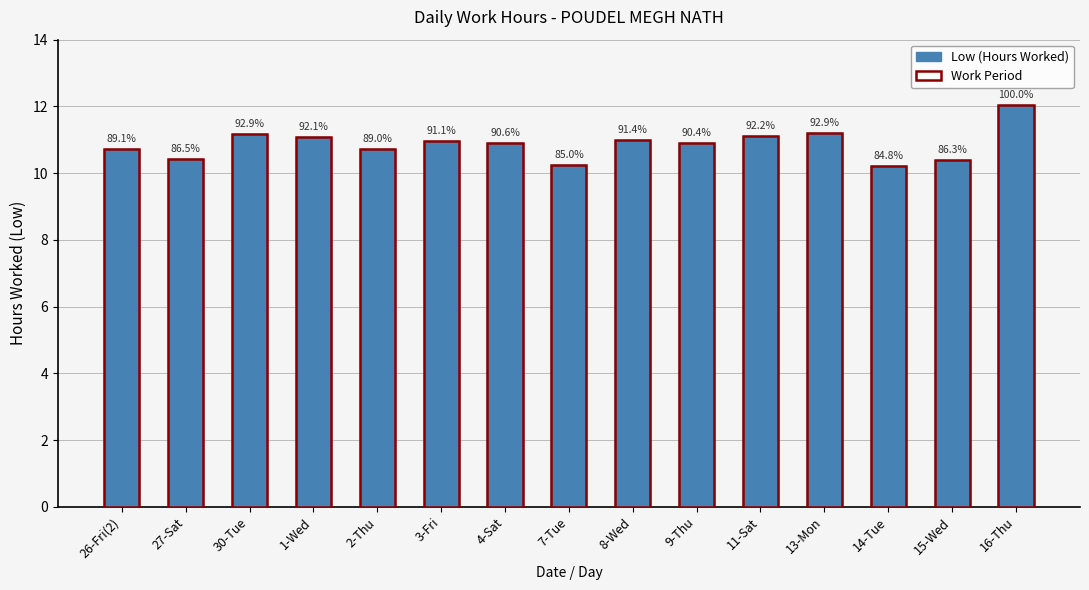

The Low (Hours Worked) series shows 10.9 at 4-Sat. True or false?

True